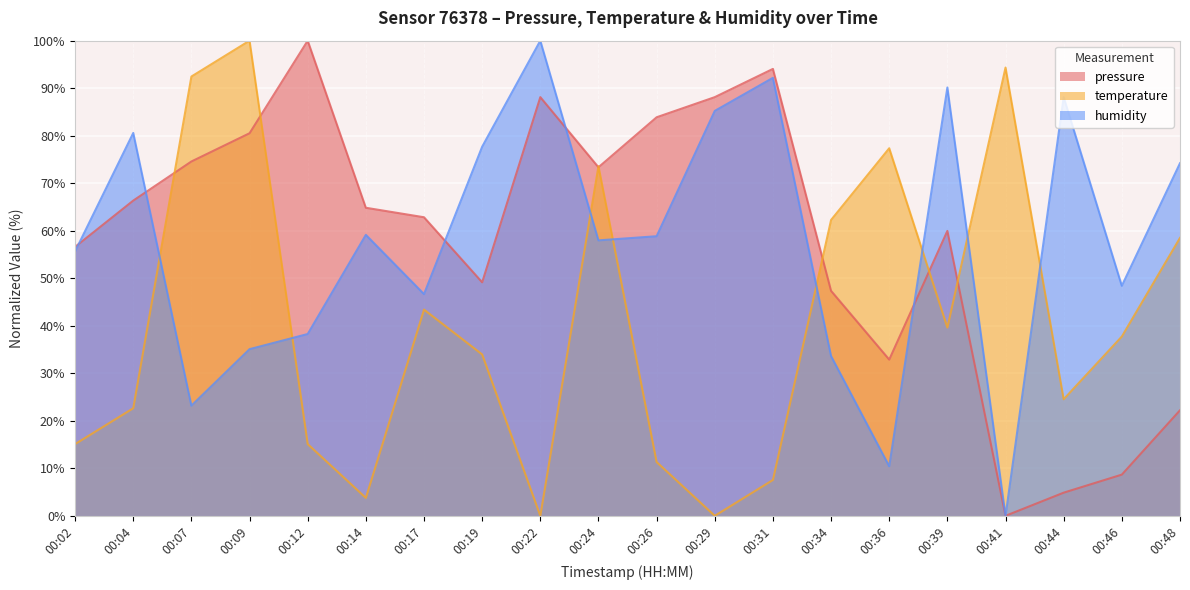

At which category is the sum across all series the highest?

00:09